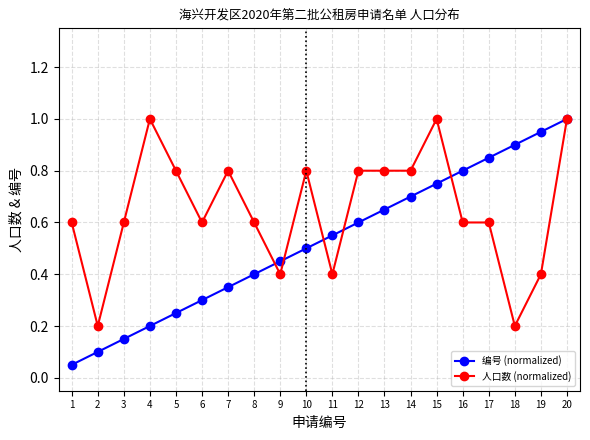

Rank the series at 3 from lowest to highest value.

编号 (normalized), 人口数 (normalized)